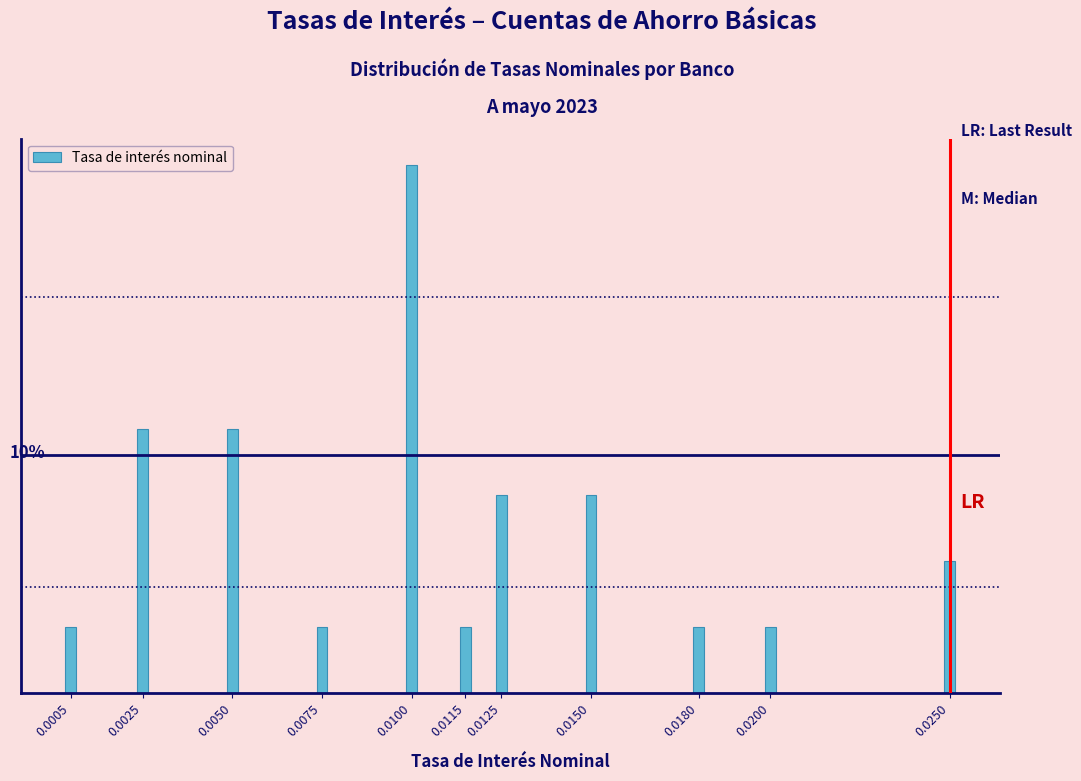

Are the bars horizontal?

No